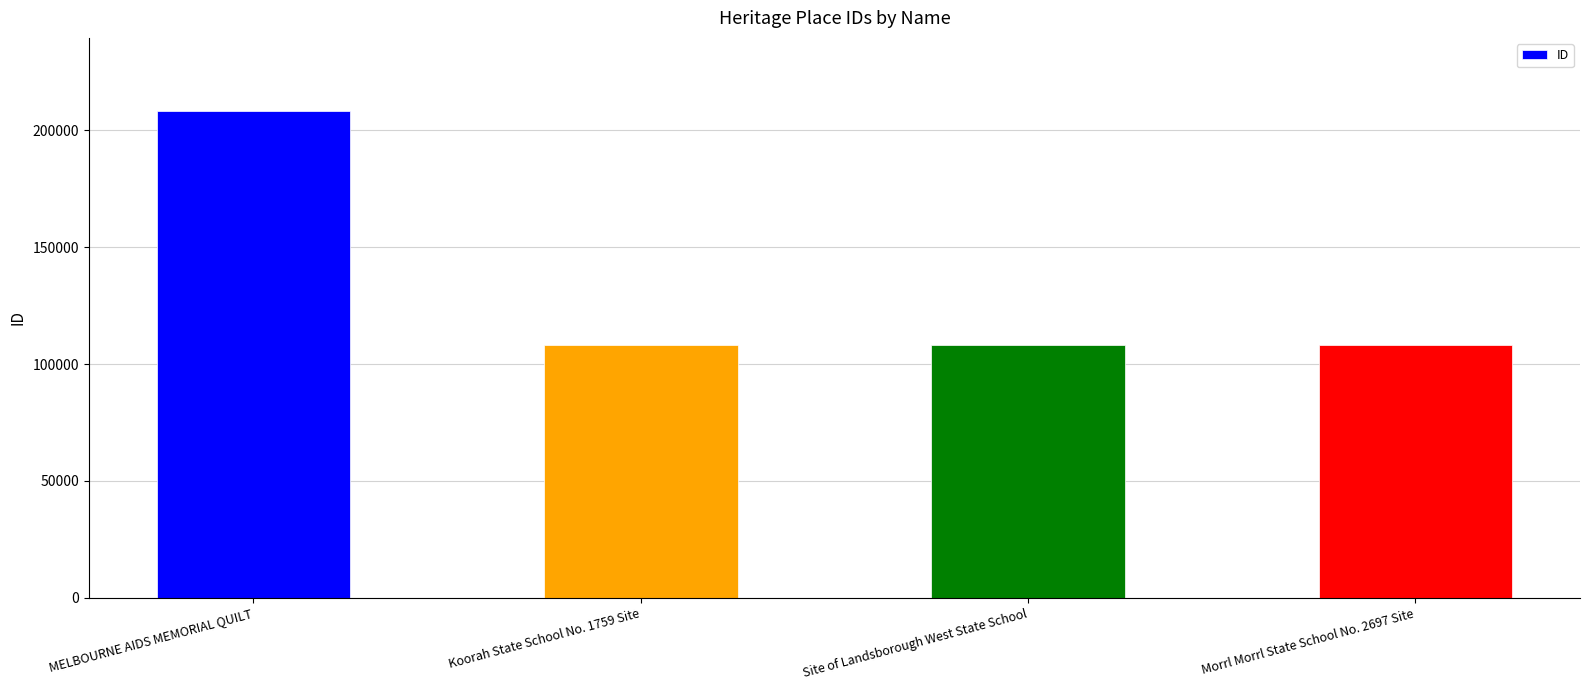

What is the sum of all values?

532877